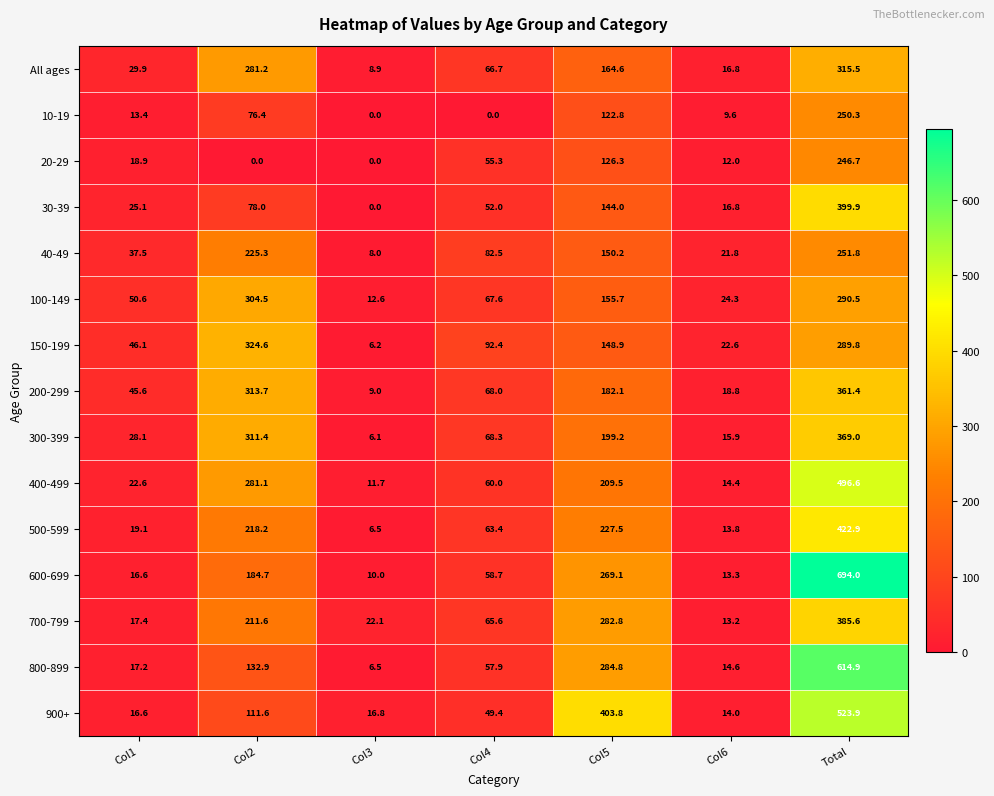

List the series in order of their peak value, highest first.

600-699, 800-899, 900+, 400-499, 500-599, 30-39, 700-799, 300-399, 200-299, 150-199, All ages, 100-149, 40-49, 10-19, 20-29